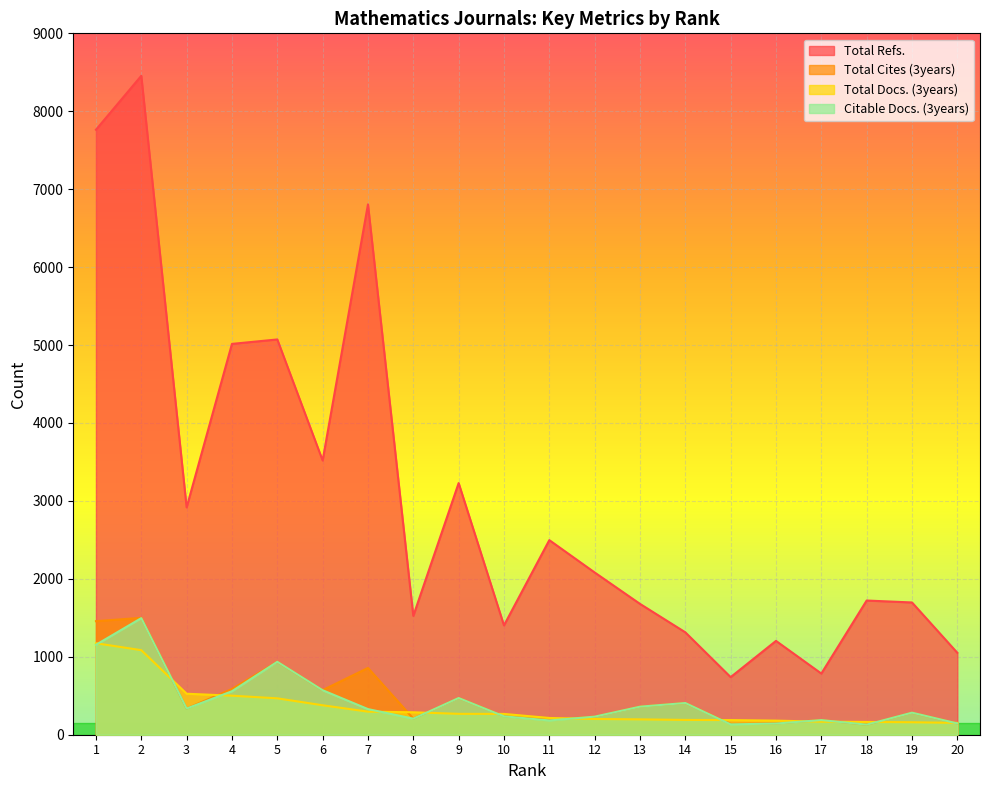

Count the number of categories in the chart.

20